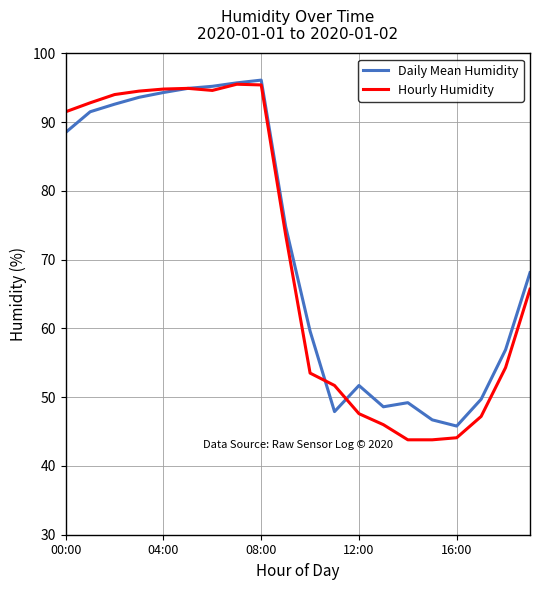

What are all the series names shown in the legend?

Daily Mean Humidity, Hourly Humidity